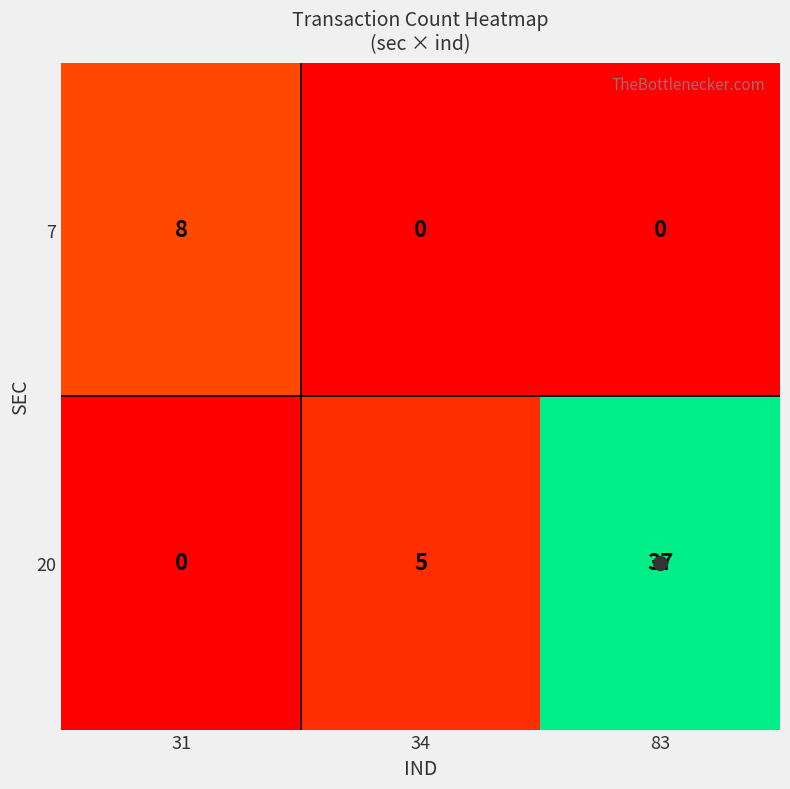

At which label does 20 reach its peak?

83